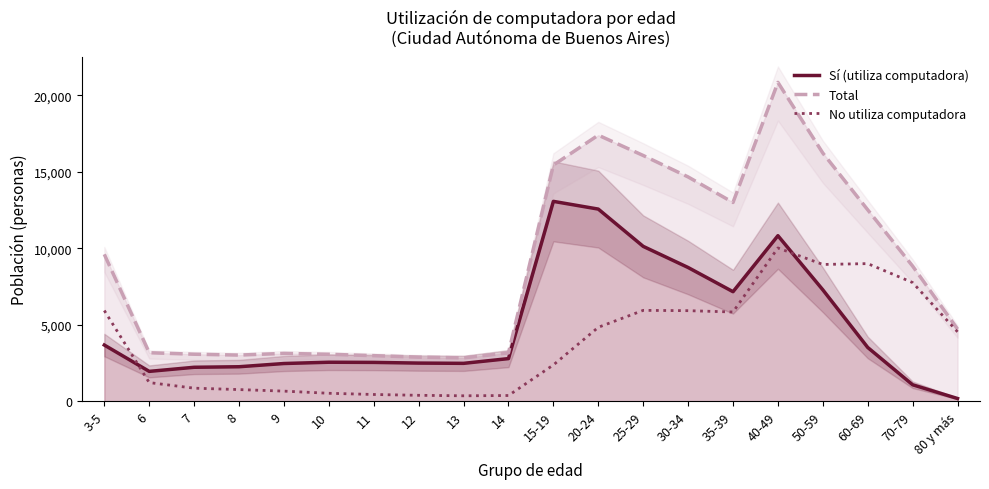

What is the label of the 19th point from the left?

70-79